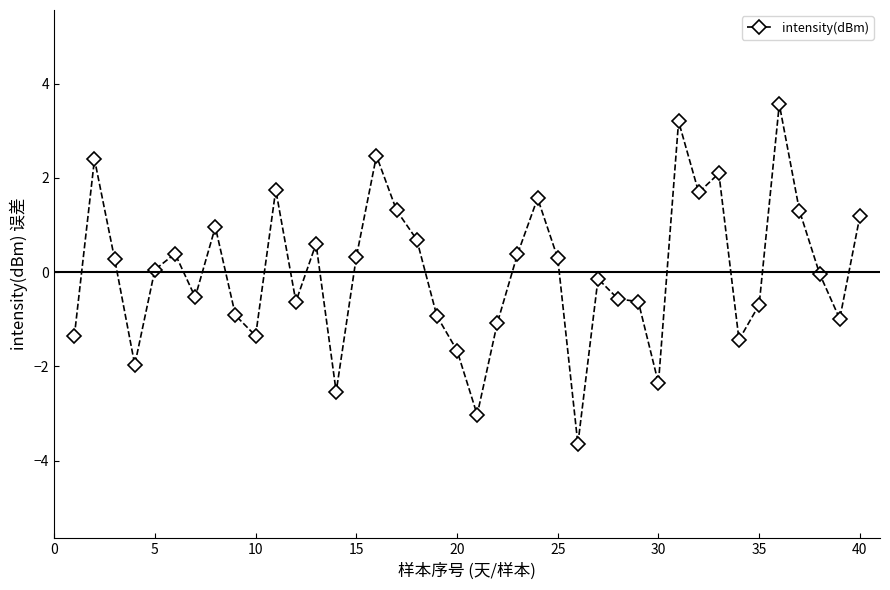

What is the greatest value displayed?

3.6